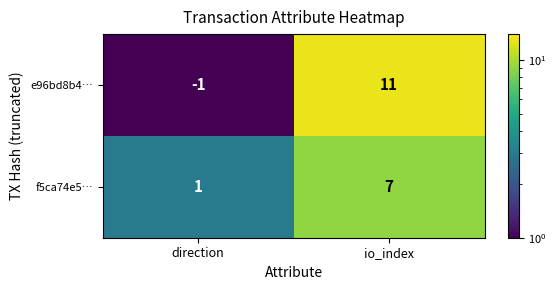

Where is e96bd8b4… nearest to the value 5?

direction